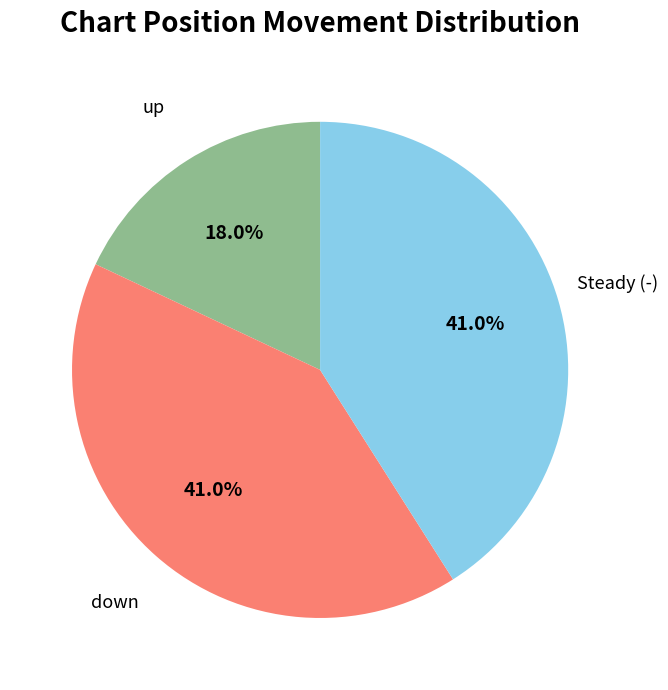

Is there a majority slice in this chart?

No